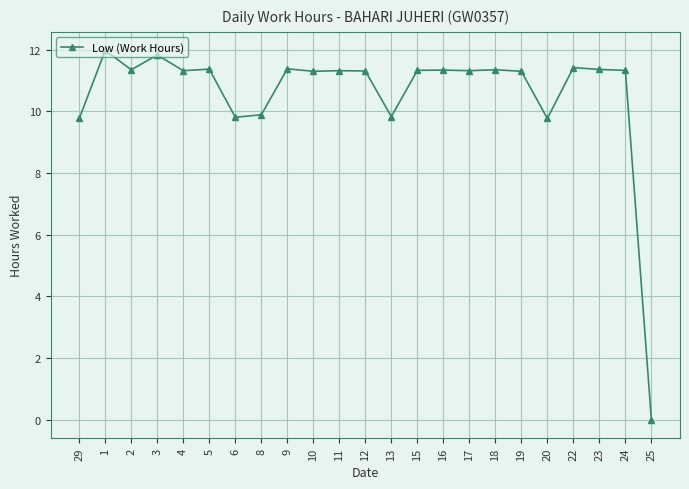

Which category has the lowest value across all series?

25